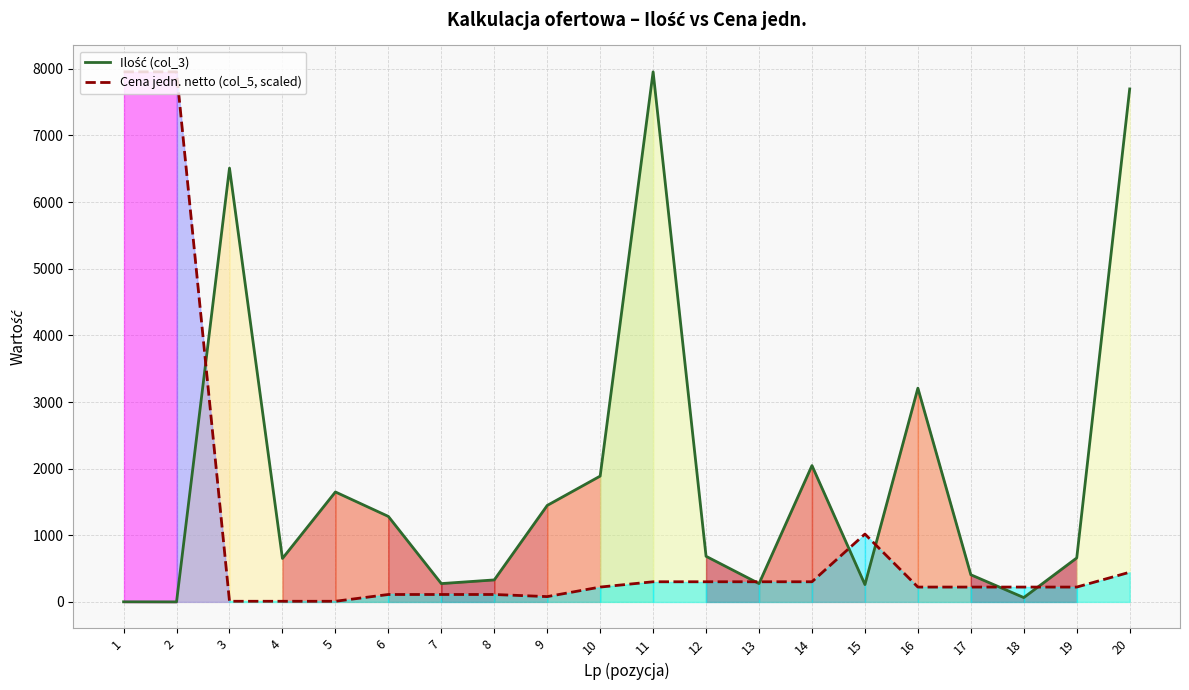

Which series has the widest spread of values?

Ilość (col_3)